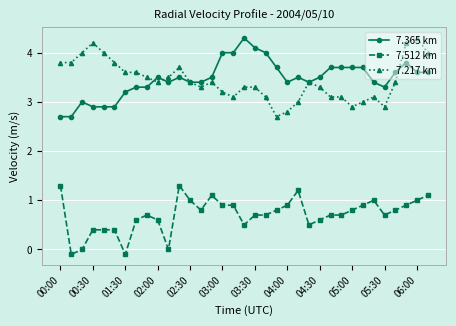

What is the maximum value for 7.512 km?

1.3